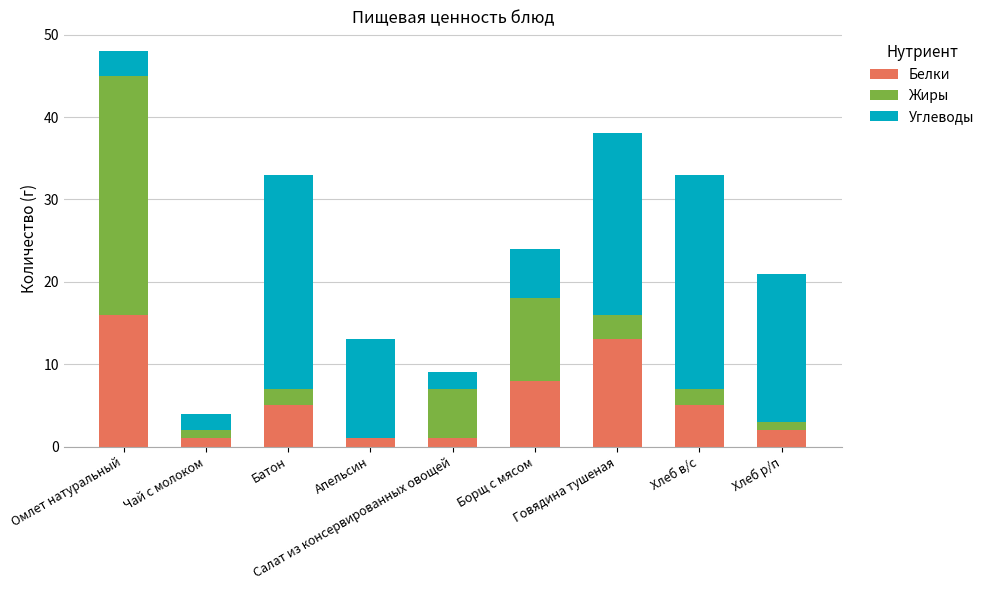

What is the maximum value for Белки?

16